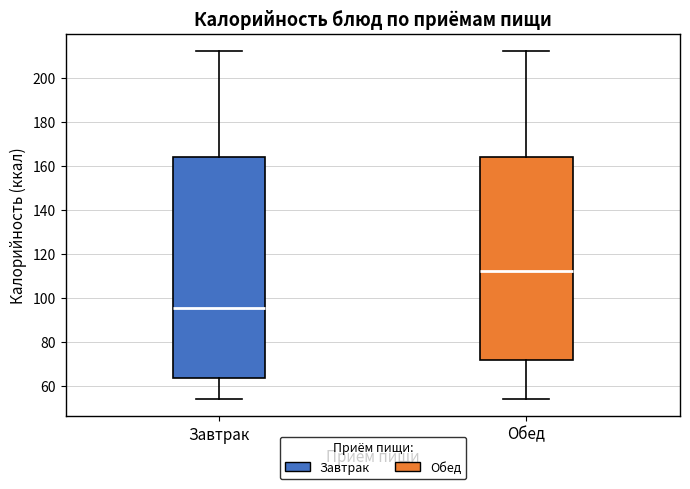

Reading left to right, read every box against the y-axis: the position of its median line, the range the box covers, and the ends of its whiskers. The values are not printed on the chart, so give them approximately, as read against the axis.

Завтрак: median 96, box 64 to 164, whiskers 54 to 212
Обед: median 112, box 72 to 164, whiskers 54 to 212